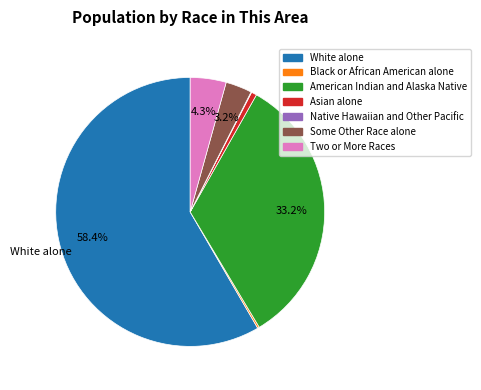

Which slice is the largest?

White alone